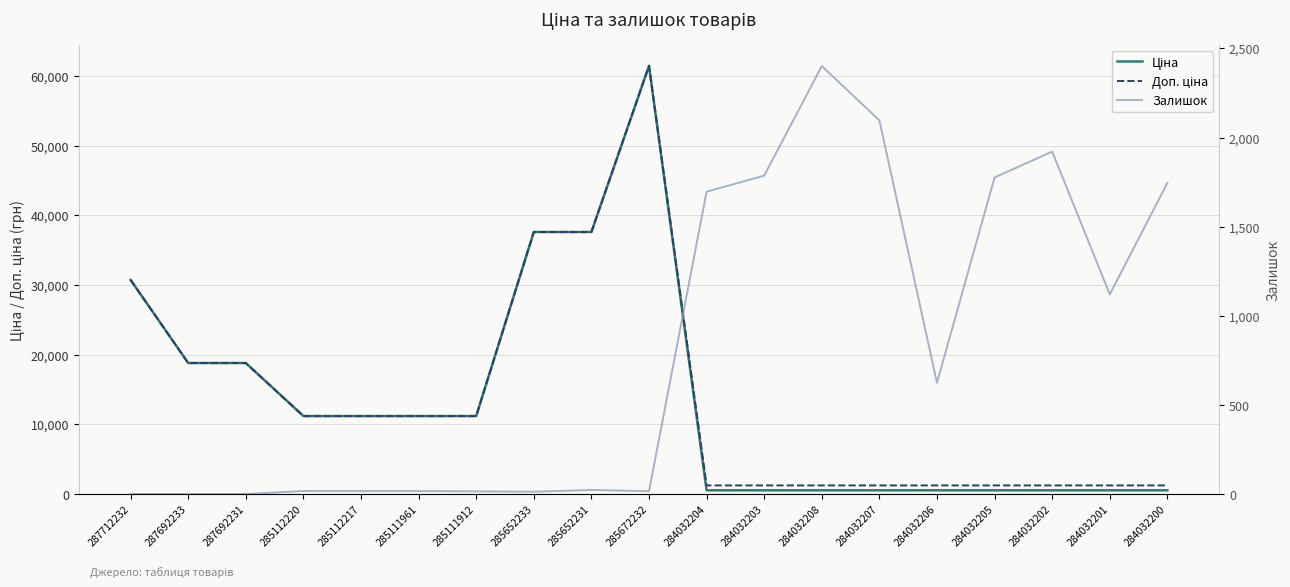

Which label corresponds to the smallest value in the chart?

287712232